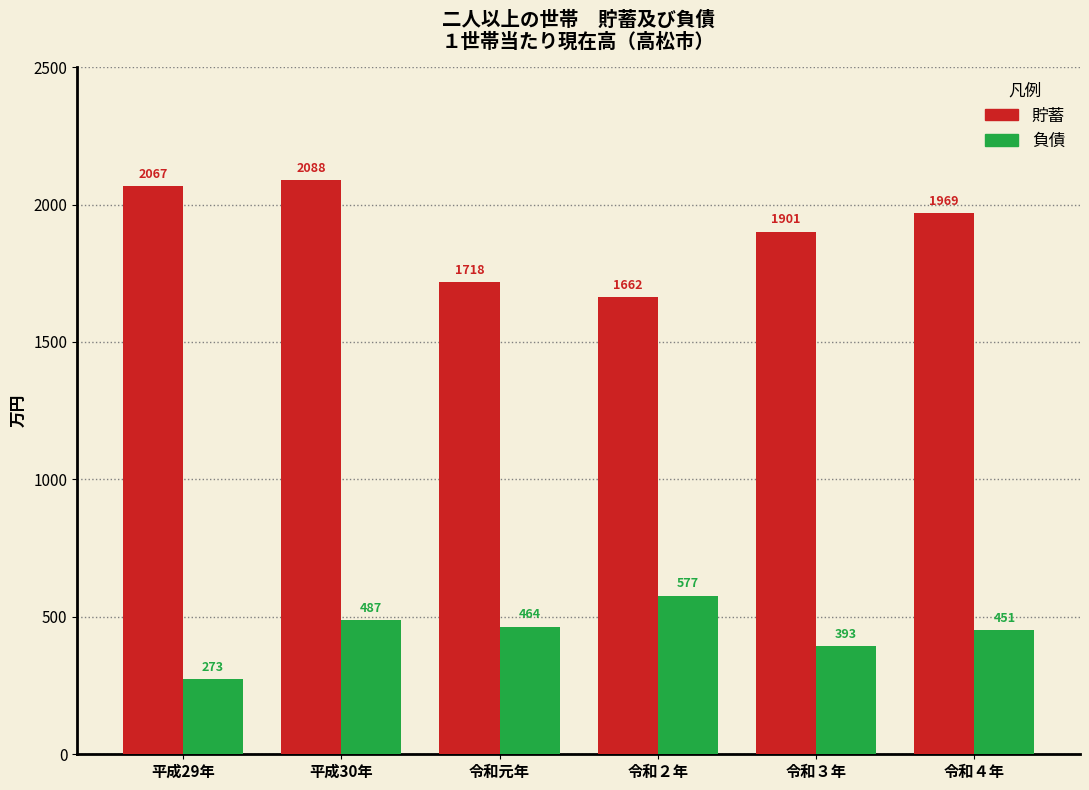

Reading left to right, list all the values displayed in this chart.

貯蓄: 平成29年=2067	平成30年=2088	令和元年=1718	令和２年=1662	令和３年=1901	令和４年=1969
負債: 平成29年=273	平成30年=487	令和元年=464	令和２年=577	令和３年=393	令和４年=451